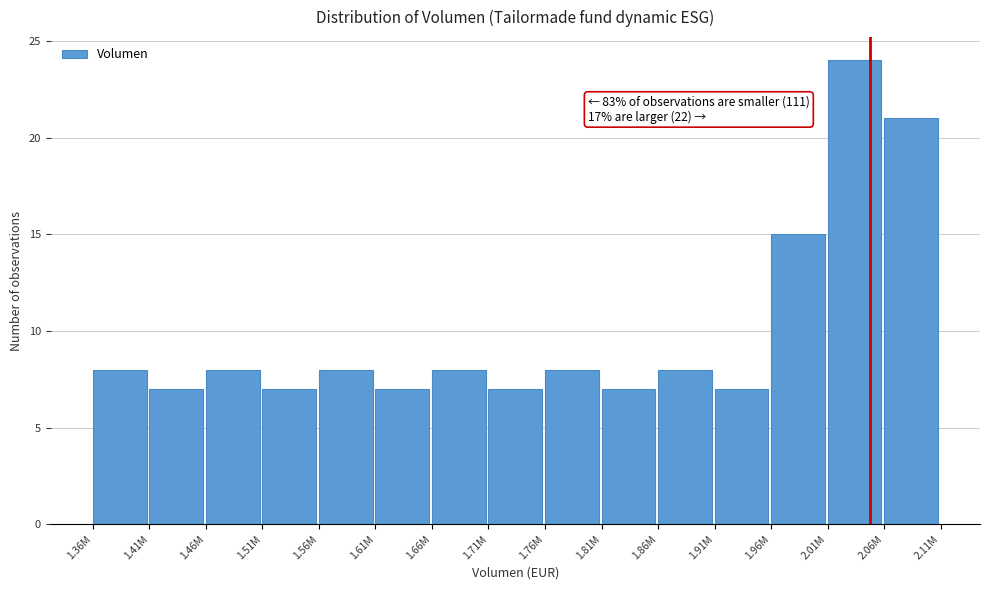

Reading left to right, list all the values displayed in this chart.

8	7	8	7	8	7	8	7	8	7	8	7	15	24	21